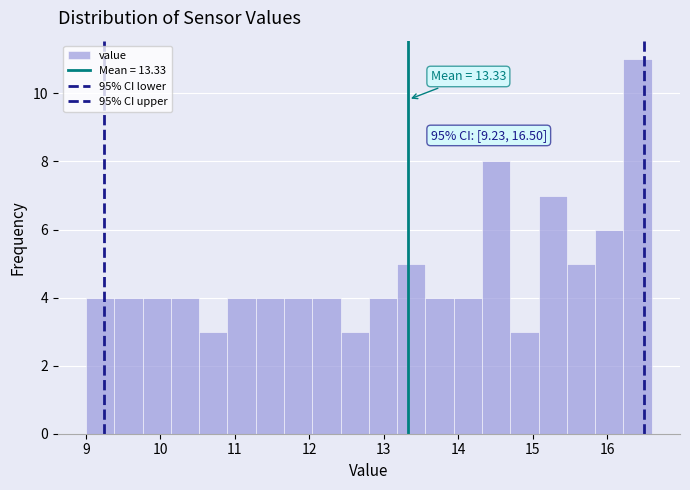

Read against the x-axis, roughly where is the centre of the tallest bar?

16.4